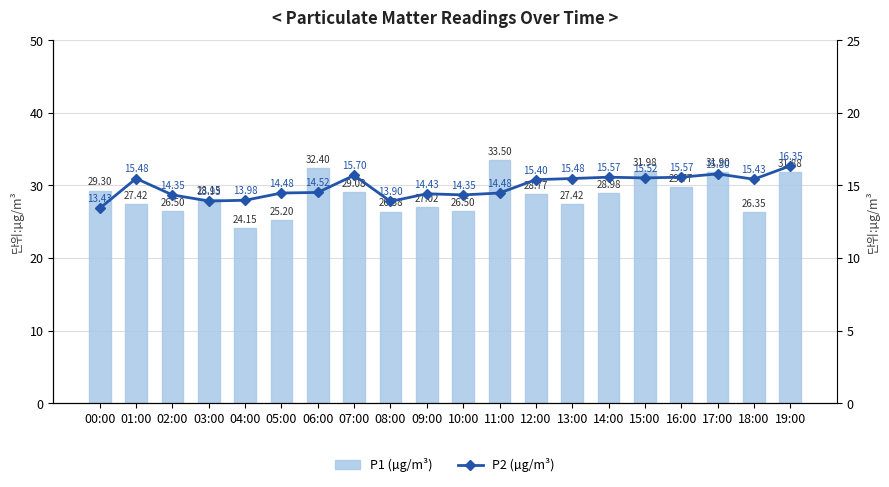

How many categories are shown in the chart?

20